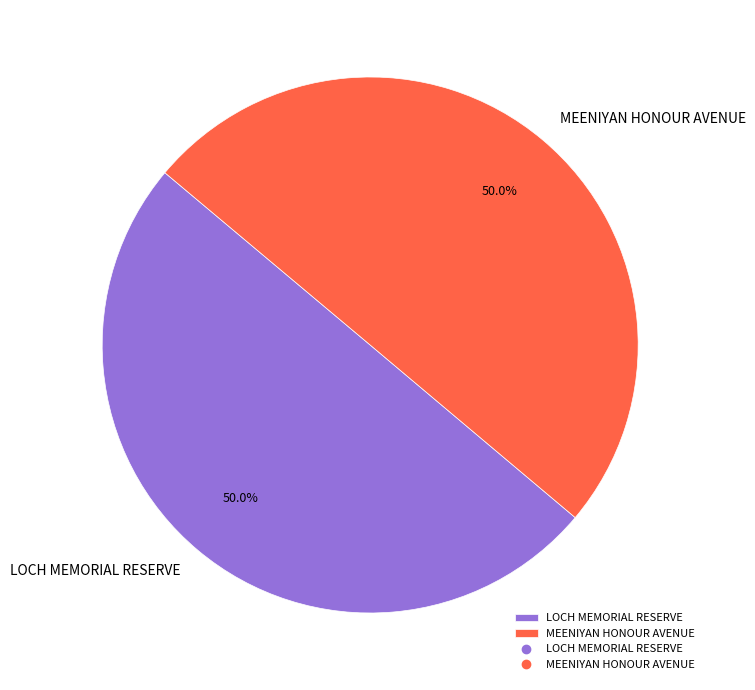

How many slices are in this pie chart?

2